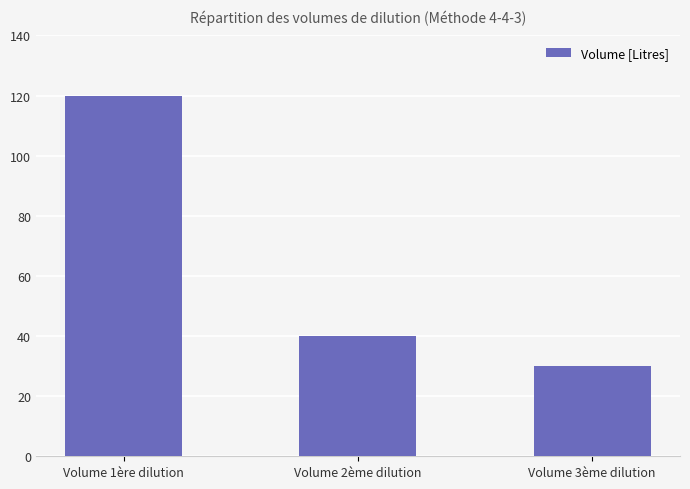

What is the ratio of the value at Volume 1ère dilution to the value at Volume 3ème dilution?

4.0